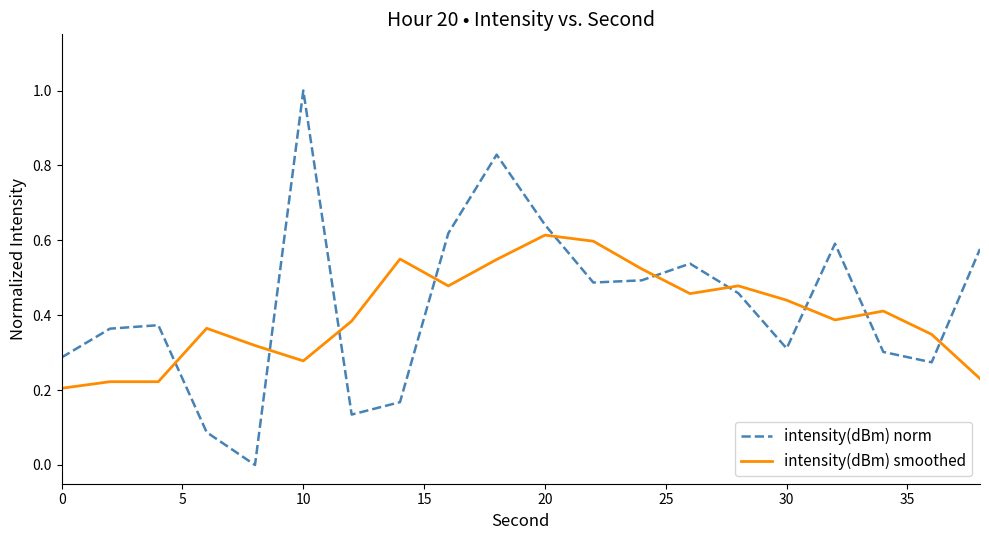

What is the difference between the maximum and minimum values in the intensity(dBm) norm series?

1.0